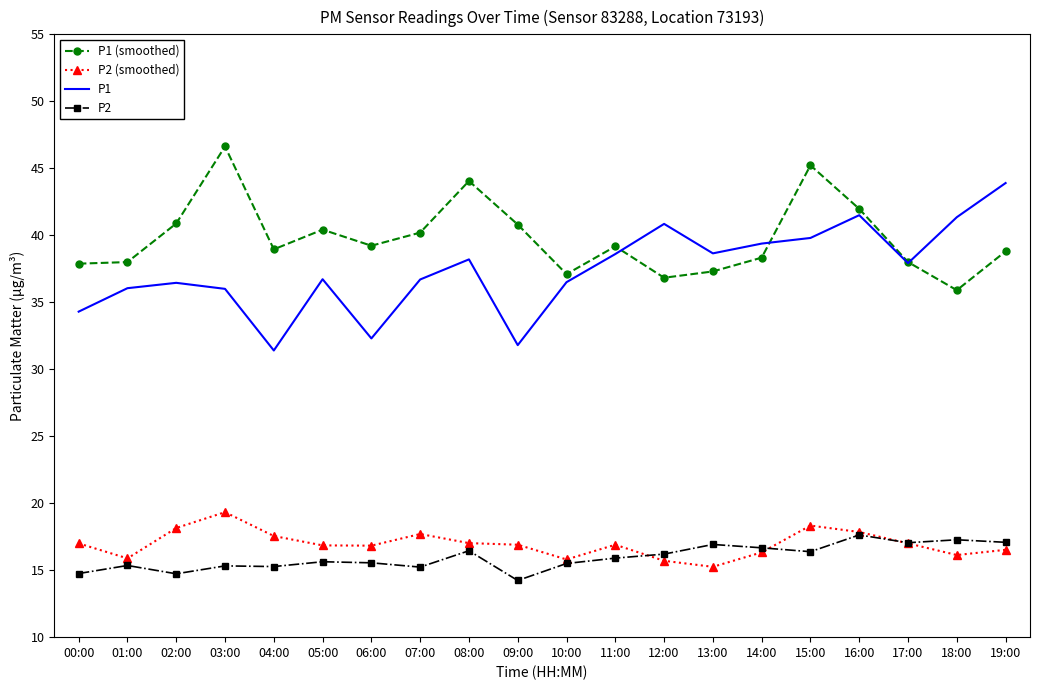

True or false: P2 (smoothed) and P2 intersect in this chart.

True